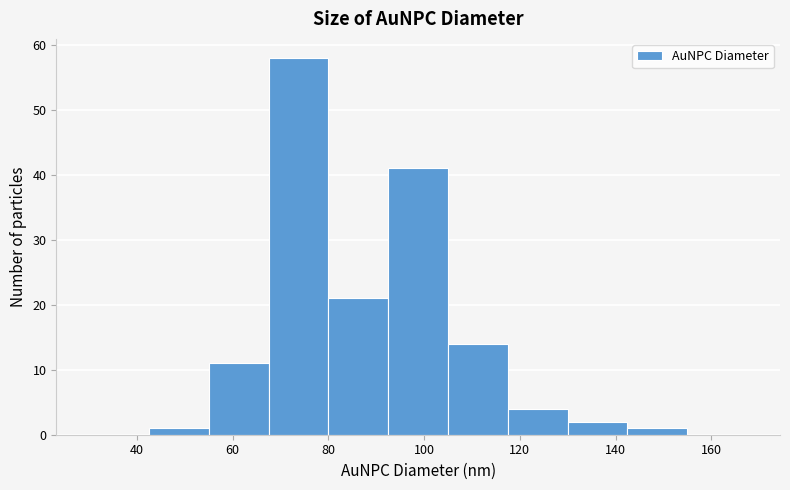

Which range on the x-axis has the tallest bar?

67.5 to 80.0